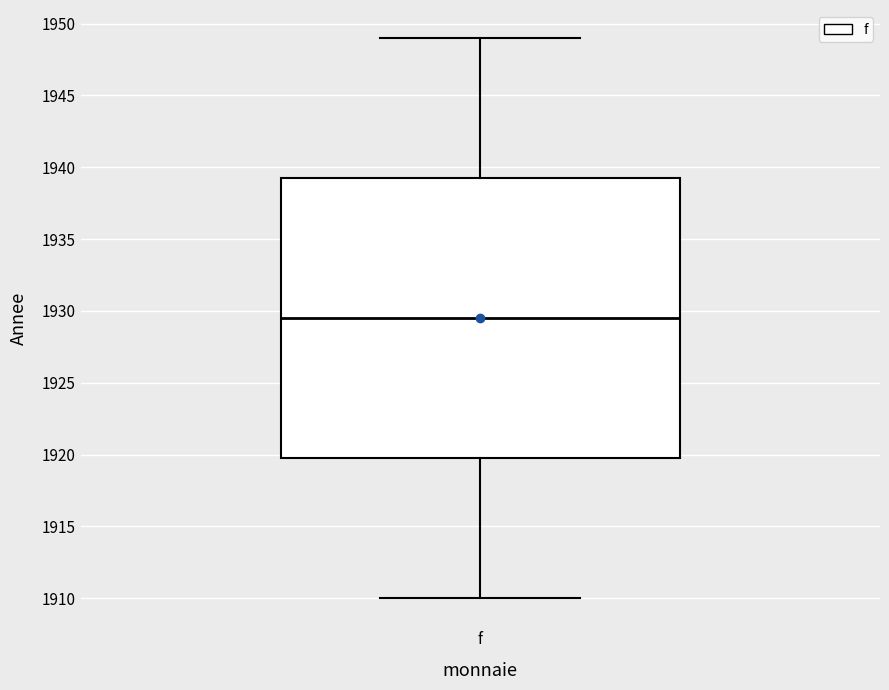

Where is the lower edge of the box for f on the y-axis? The values are not printed on the chart, so give them approximately, as read against the axis.

1920.0